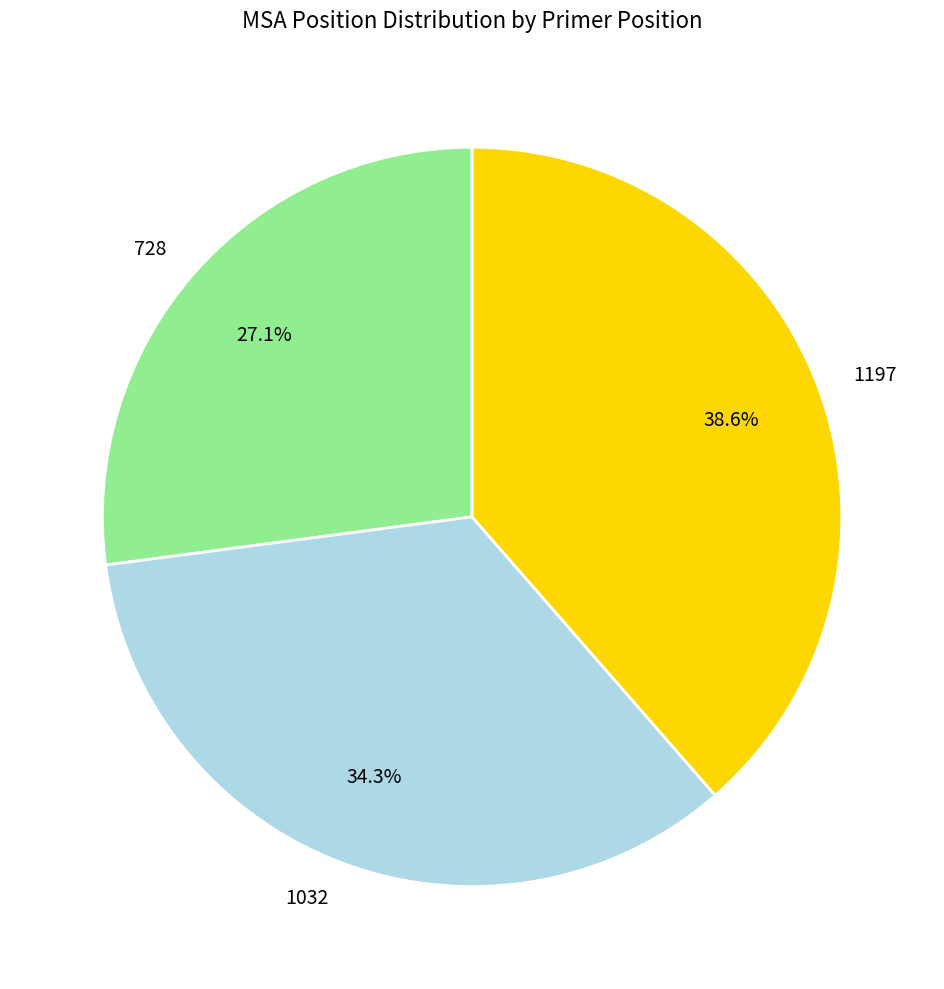

What is the smallest slice in the pie chart?

728